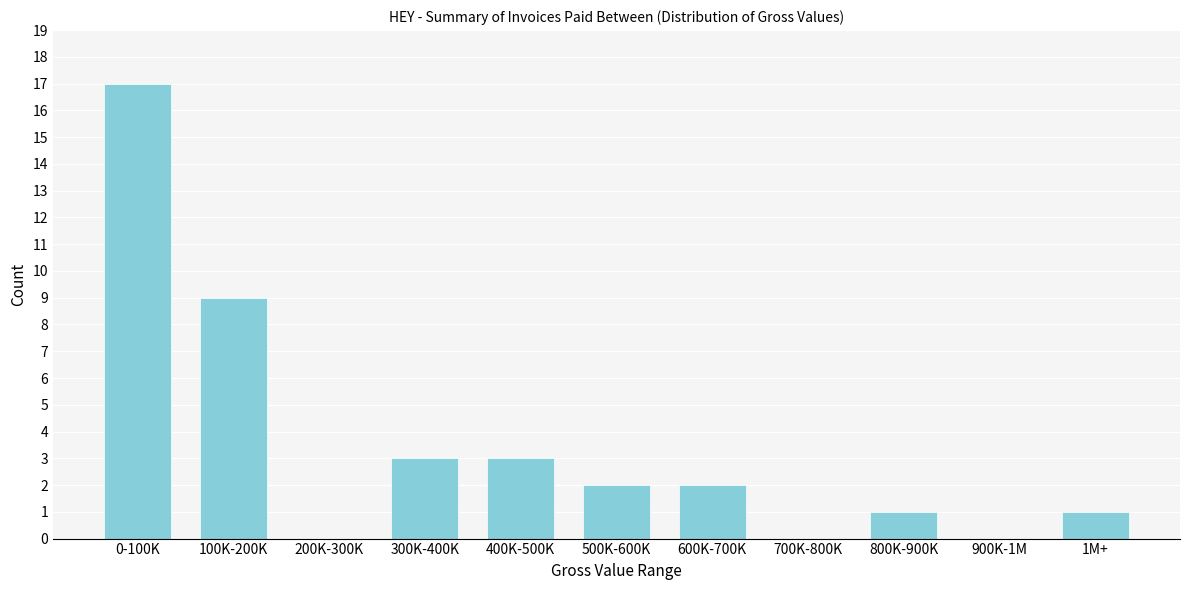

Reading left to right, list all the values displayed in this chart.

0-100K=17	100K-200K=9	200K-300K=0	300K-400K=3	400K-500K=3	500K-600K=2	600K-700K=2	700K-800K=0	800K-900K=1	900K-1M=0	1M+=1